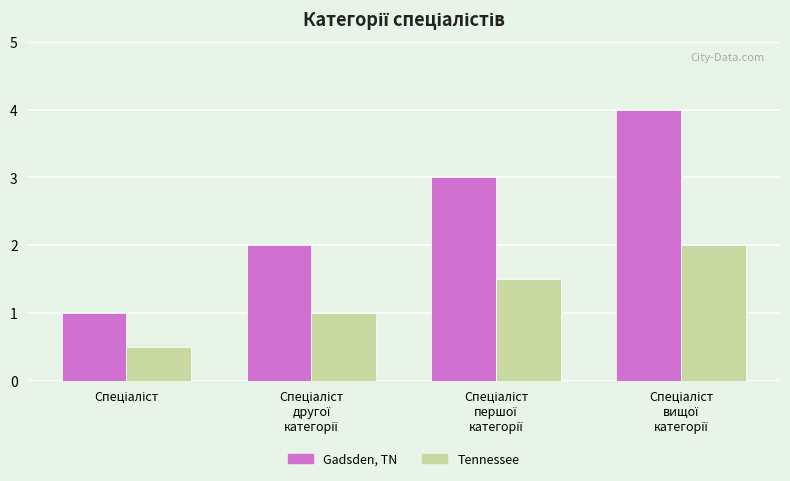

How many data points does each series have?

4